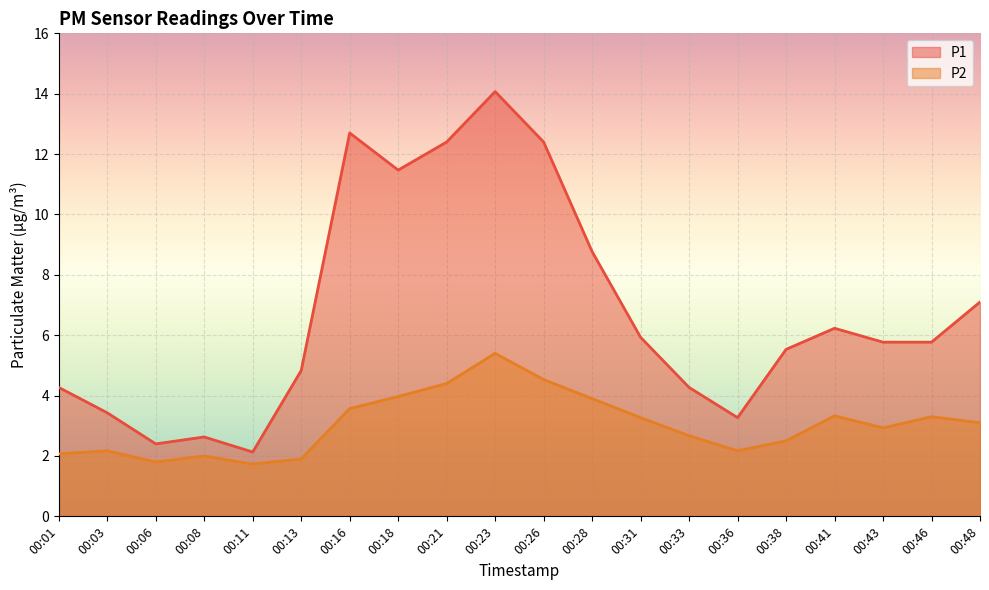

What is the value of the P1 point at the 4th from the left?

2.6